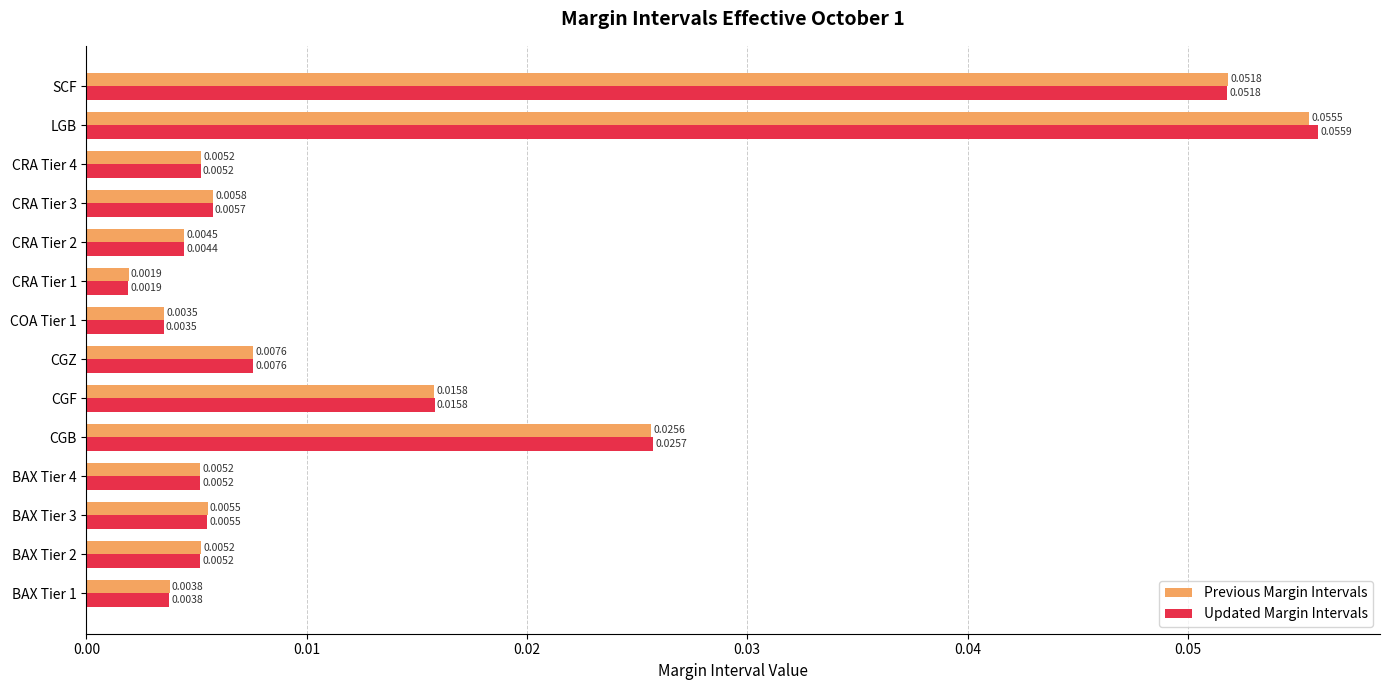

At how many categories does at least one series exceed 0?

14